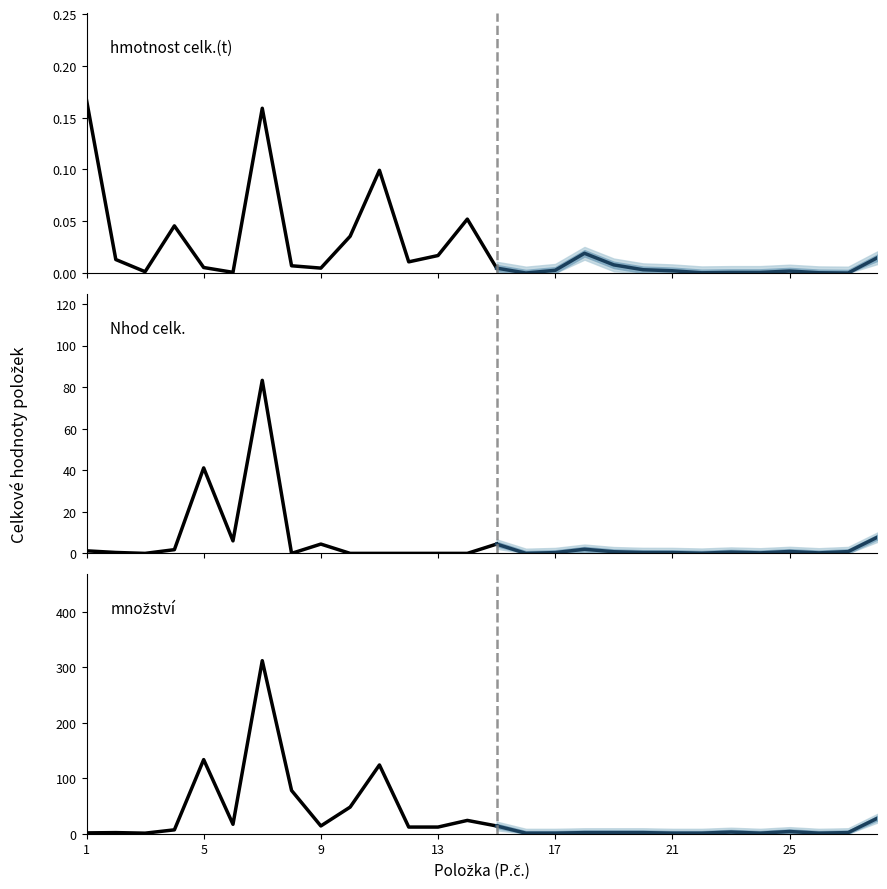

True or false: množství and Nhod celk. cross at least once.

False